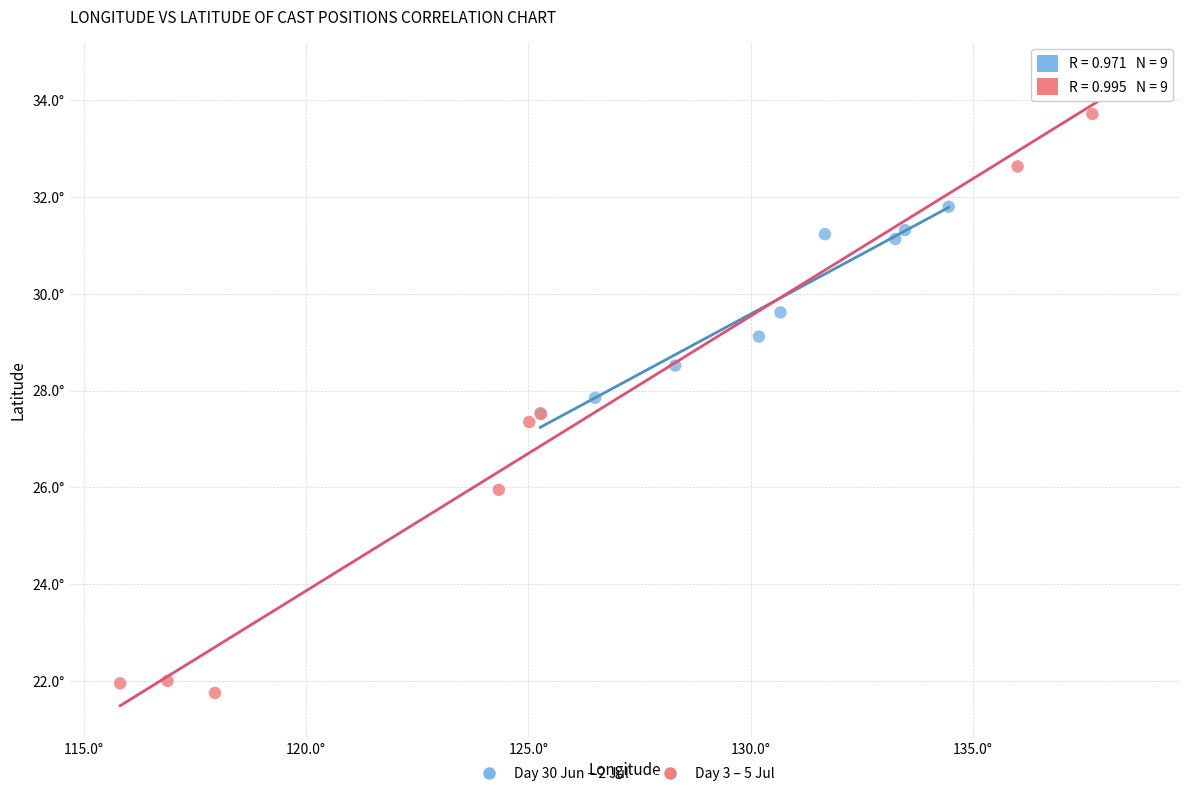

Which series contains the lowest Y value?

Day 3 – 5 Jul